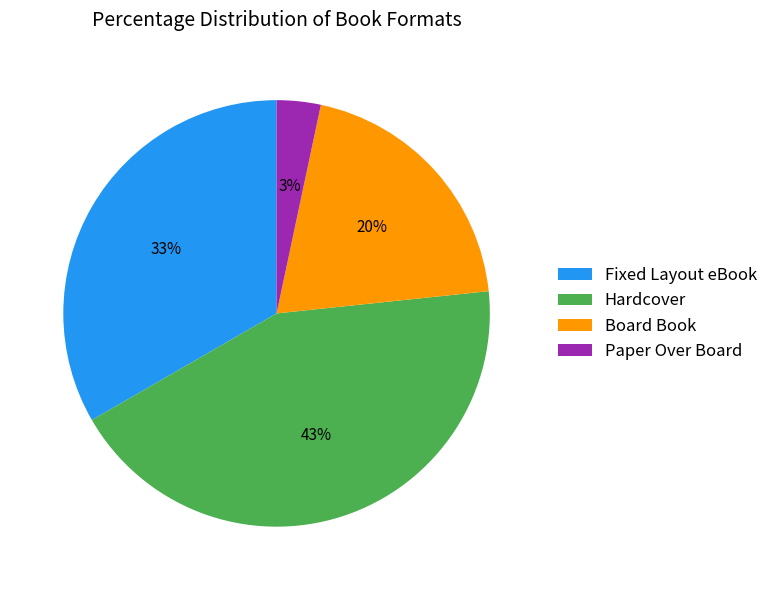

The Hardcover slice represents 43% of the pie. True or false?

True